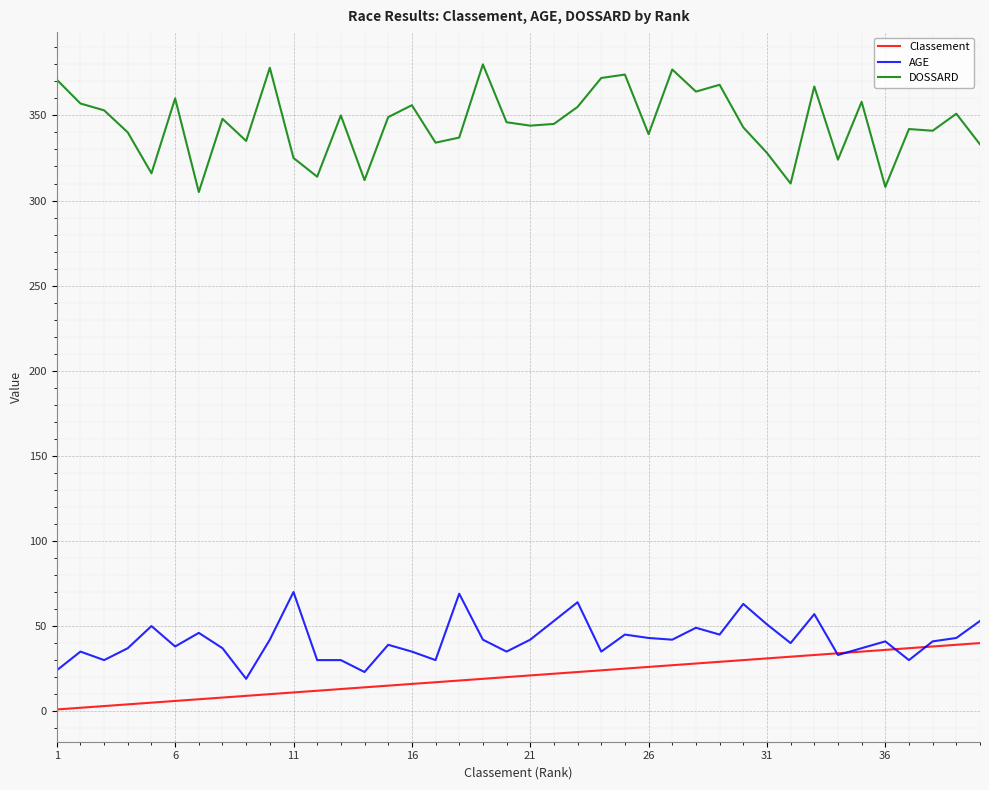

What is the greatest value displayed?

380